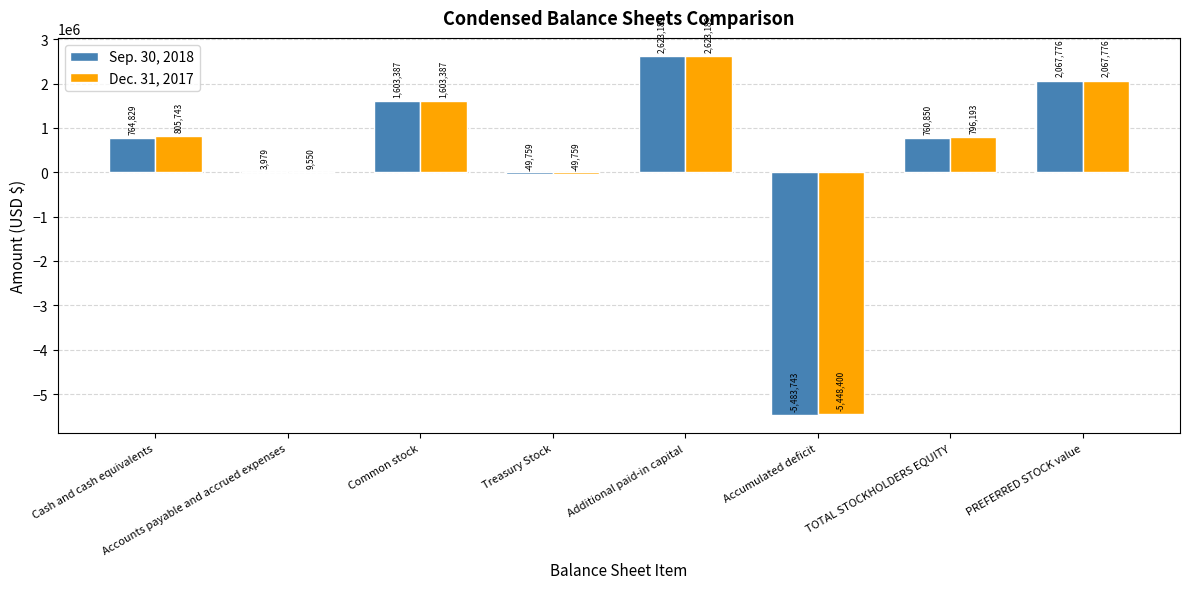

Reading left to right, extract all data points from this chart.

Sep. 30, 2018: Cash and cash equivalents=764829	Accounts payable and accrued expenses=3979	Common stock=1603387	Treasury Stock=-49759	Additional paid-in capital=2623189	Accumulated deficit=-5483743	TOTAL STOCKHOLDERS EQUITY=760850	PREFERRED STOCK value=2067776
Dec. 31, 2017: Cash and cash equivalents=805743	Accounts payable and accrued expenses=9550	Common stock=1603387	Treasury Stock=-49759	Additional paid-in capital=2623189	Accumulated deficit=-5448400	TOTAL STOCKHOLDERS EQUITY=796193	PREFERRED STOCK value=2067776